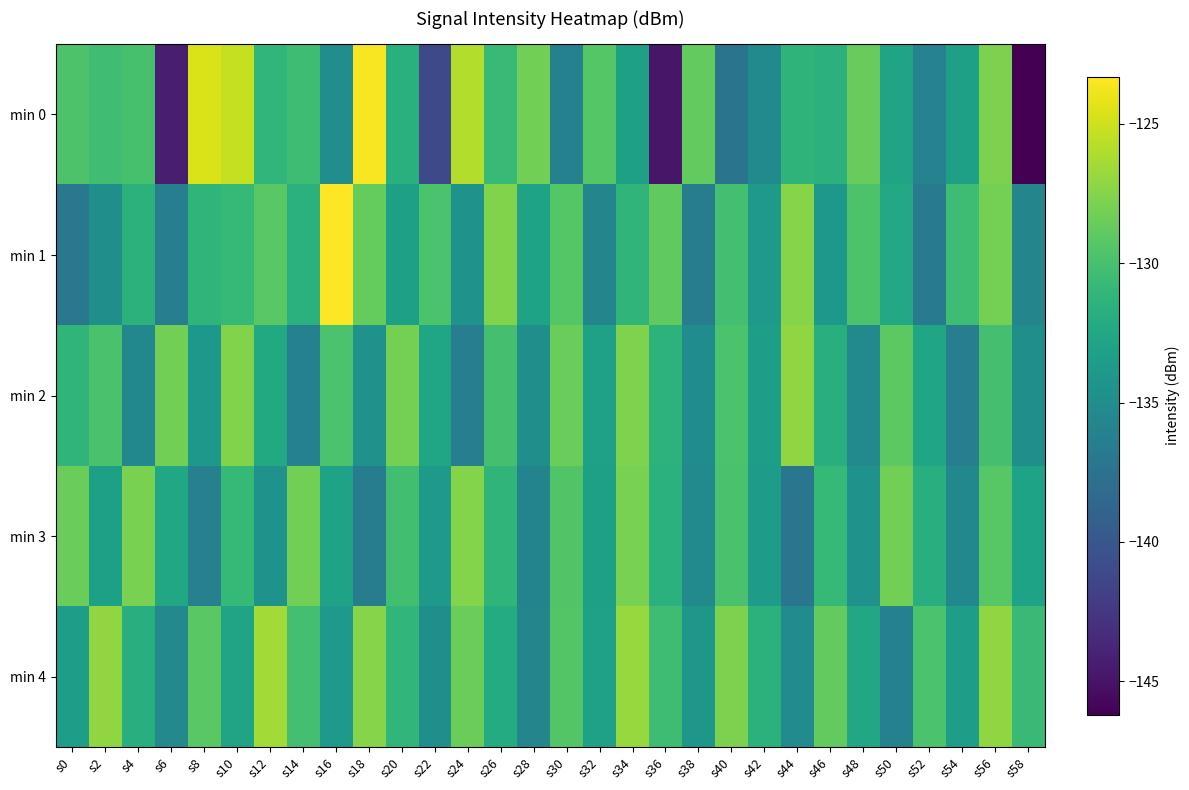

The min 0 series shows -220.4 at s6. True or false?

False